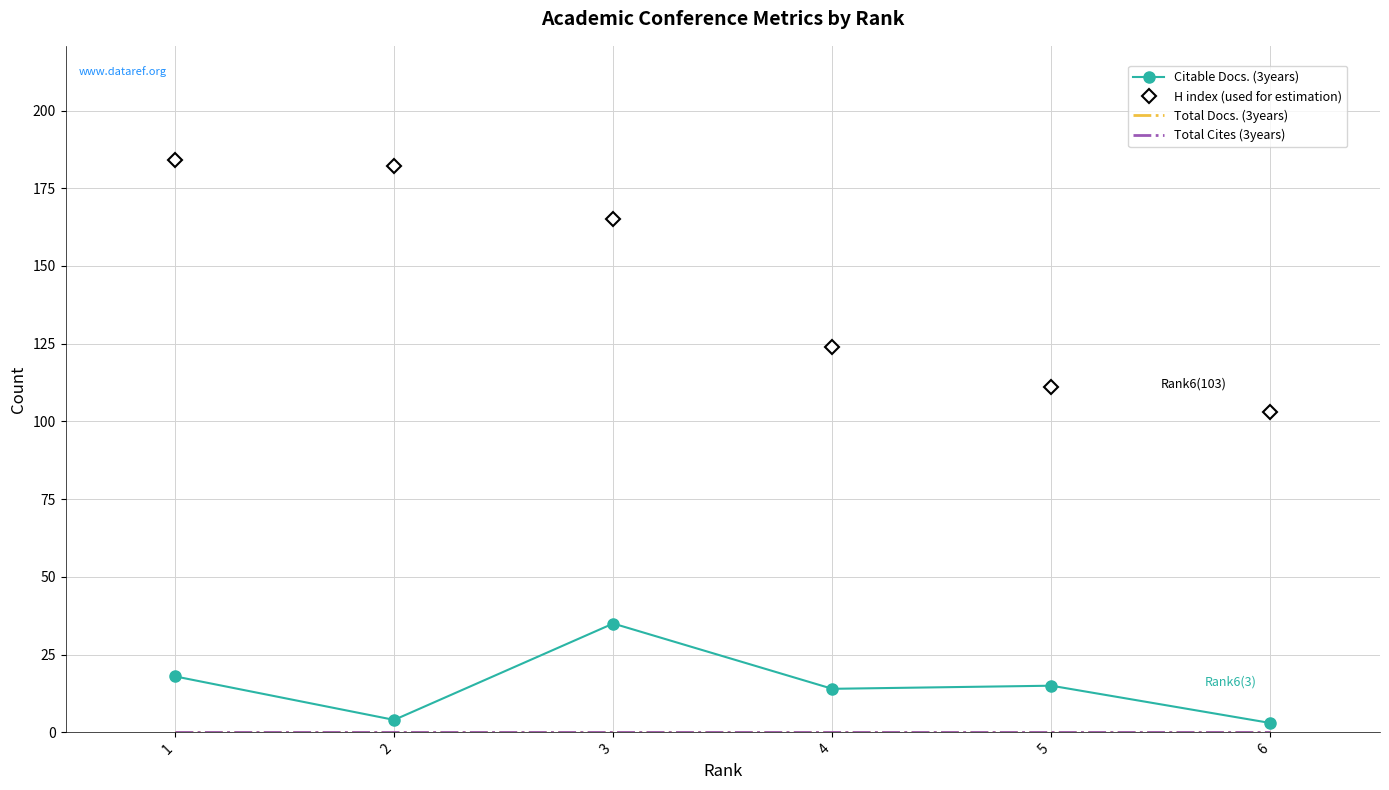

True or false: Total Cites (3years) and Total Docs. (3years) cross at least once.

False